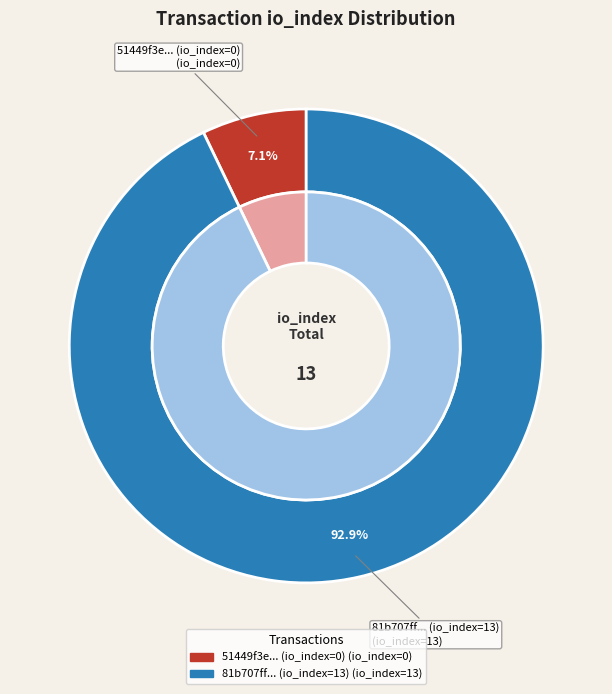

Rank the categories by value from lowest to highest.

io_index_0, io_index_13